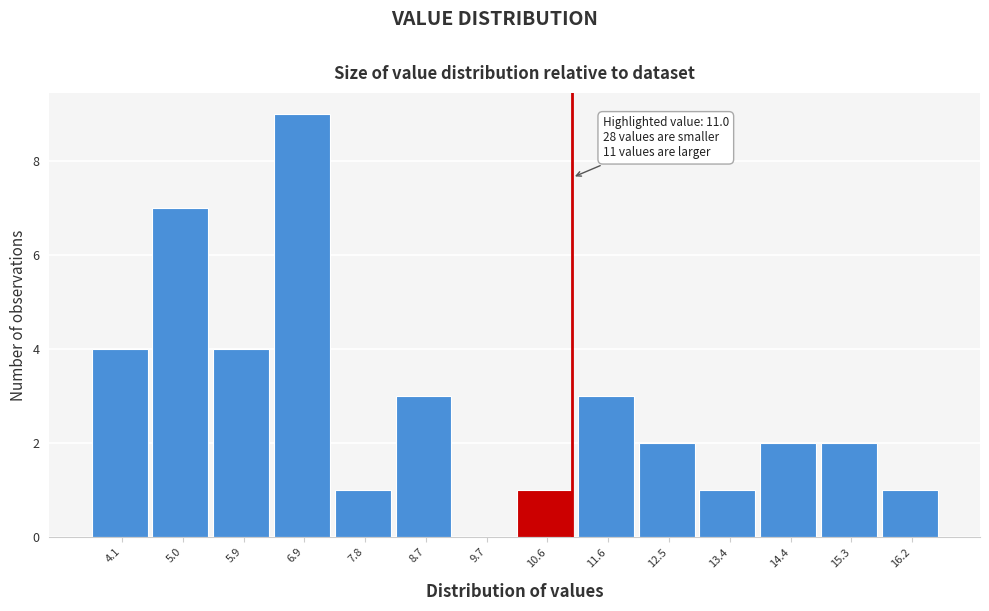

Over which range of the x-axis is the bar tallest?

6.4 to 7.3